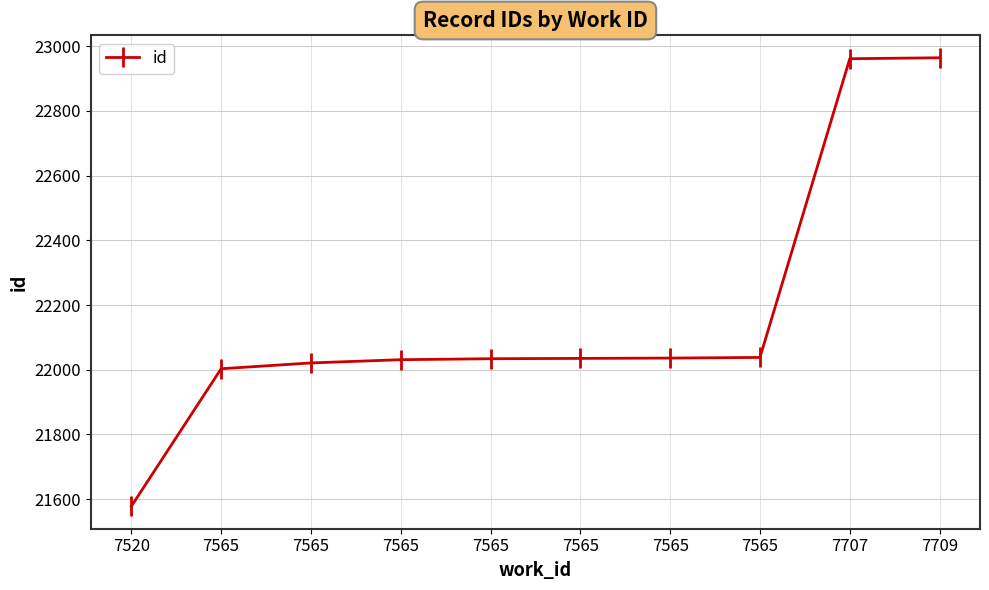

Is it true that the value at 7565 is 22003?

True